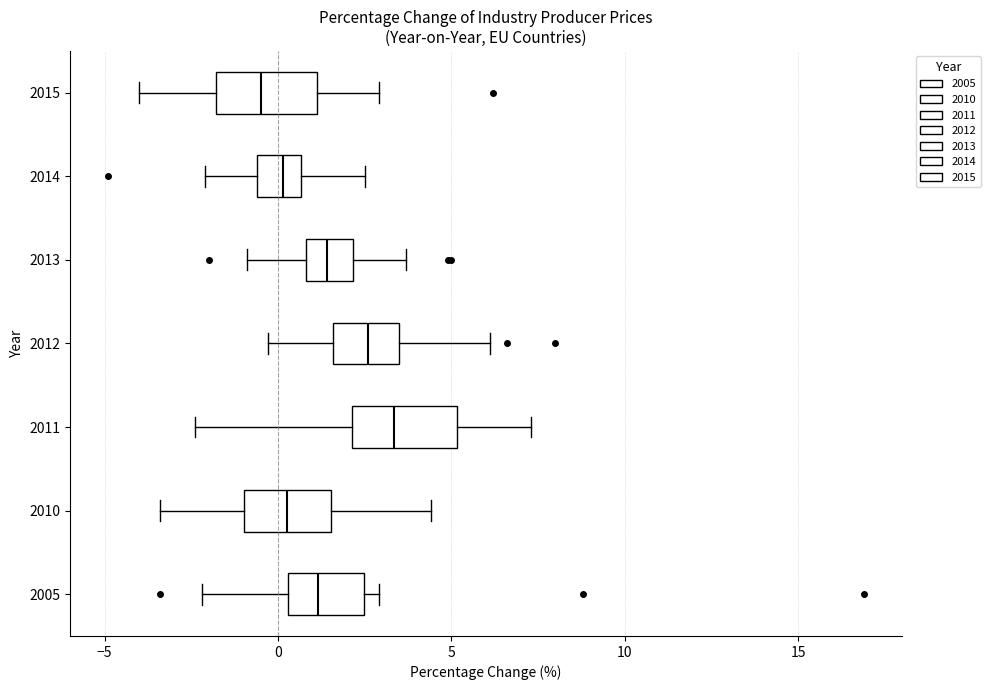

Reading bottom to top, read every box against the x-axis: the position of its median line, the range the box covers, and the ends of its whiskers. The values are not printed on the chart, so give them approximately, as read against the axis.

2005: median 1.0, box 0.5 to 2.5, whiskers -2.0 to 3.0
2010: median 0.5, box -1.0 to 1.5, whiskers -3.5 to 4.5
2011: median 3.5, box 2.0 to 5.0, whiskers -2.5 to 7.5
2012: median 2.5, box 1.5 to 3.5, whiskers -0.5 to 6.0
2013: median 1.5, box 1.0 to 2.0, whiskers -1.0 to 3.5
2014: median 0.0, box -0.5 to 0.5, whiskers -2.0 to 2.5
2015: median -0.5, box -2.0 to 1.0, whiskers -4.0 to 3.0